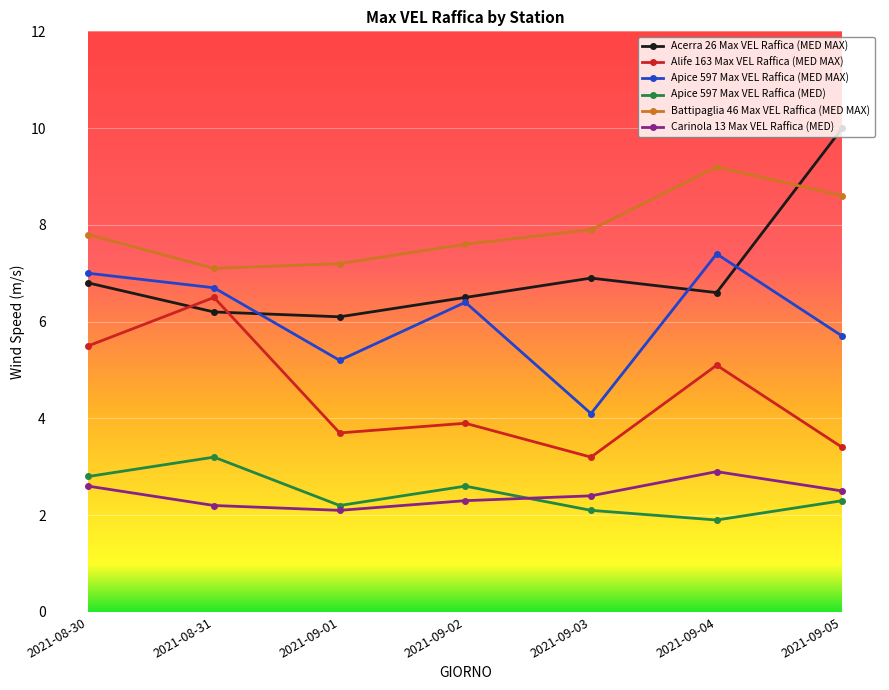

Which series has the largest total across all categories?

Battipaglia 46 Max VEL Raffica (MED MAX)